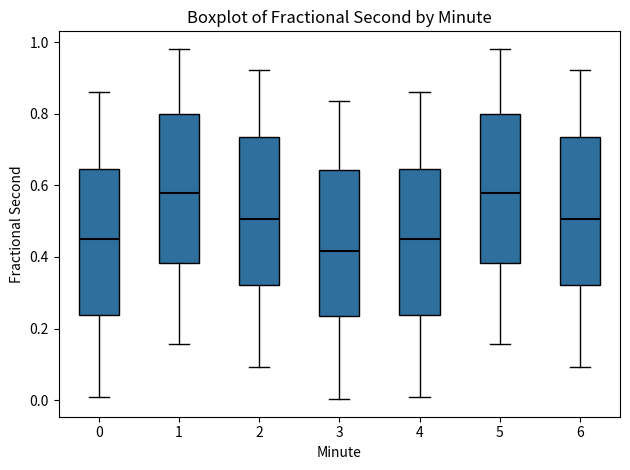

Reading left to right, transcribe this box plot: for each box, give where its median line is, the range the box spans, and where its two whiskers end, as read against the y-axis. The values are not printed on the chart, so give them approximately, as read against the axis.

0: median 0.44, box 0.24 to 0.64, whiskers 0.00 to 0.86
1: median 0.58, box 0.38 to 0.80, whiskers 0.16 to 0.98
2: median 0.50, box 0.32 to 0.74, whiskers 0.10 to 0.92
3: median 0.42, box 0.24 to 0.64, whiskers 0.00 to 0.84
4: median 0.44, box 0.24 to 0.64, whiskers 0.00 to 0.86
5: median 0.58, box 0.38 to 0.80, whiskers 0.16 to 0.98
6: median 0.50, box 0.32 to 0.74, whiskers 0.10 to 0.92